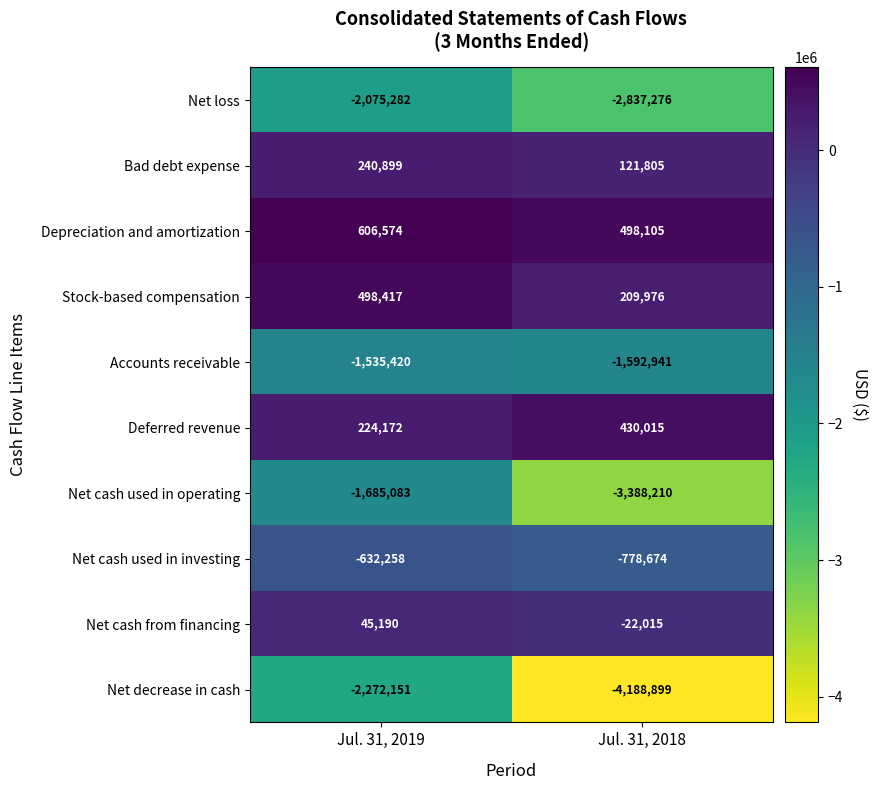

Which category has the highest value in the Depreciation and amortization series?

Jul. 31, 2019